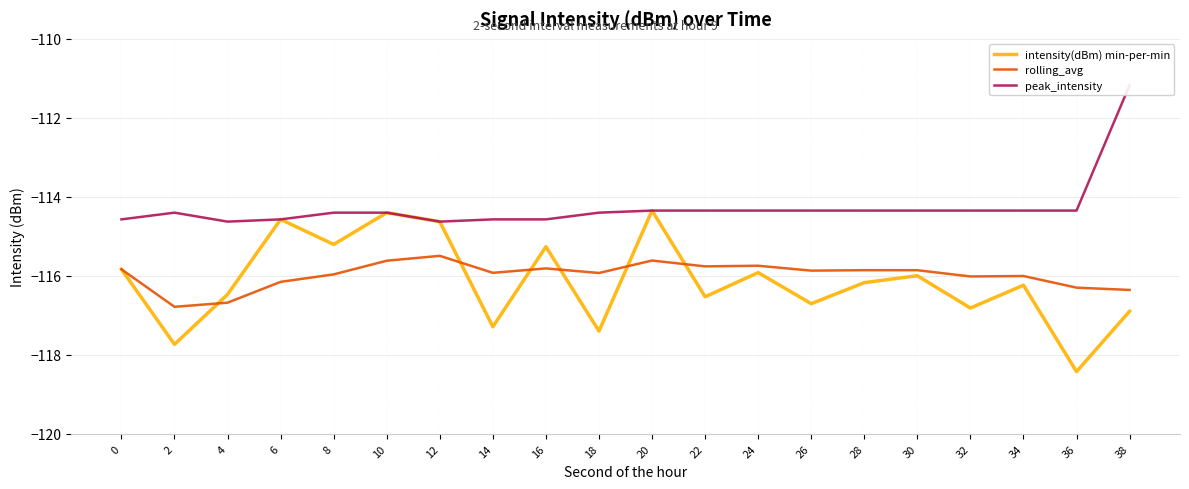

At which label is peak_intensity closest to -112?

38